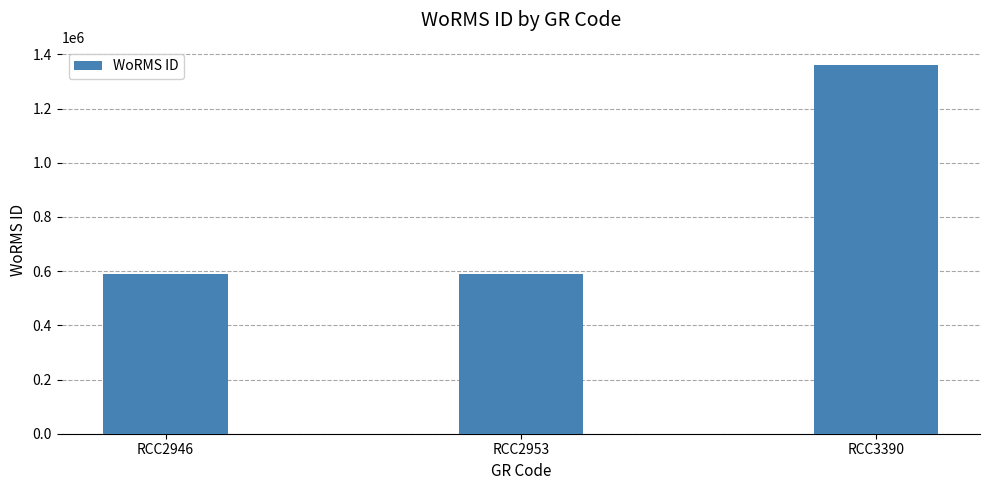

True or false: the data shows 246245 at RCC2953.

False